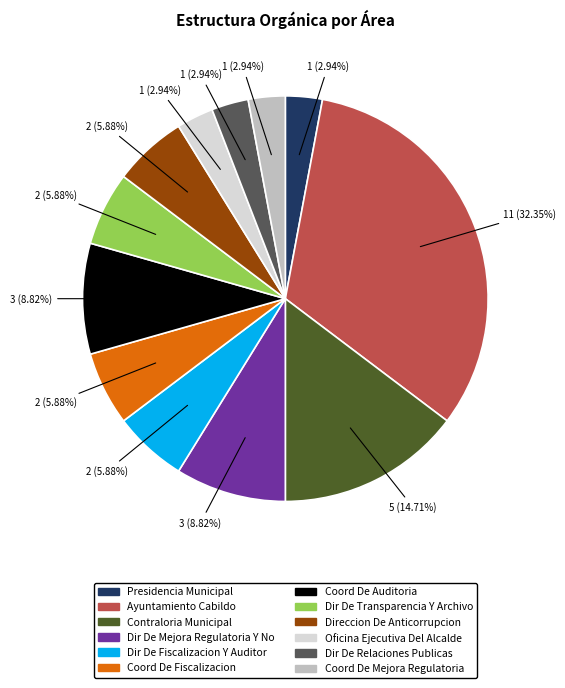

What is the ratio of the value at Dir De Transparencia Y Archivo to the value at Direccion De Anticorrupcion?

1.0